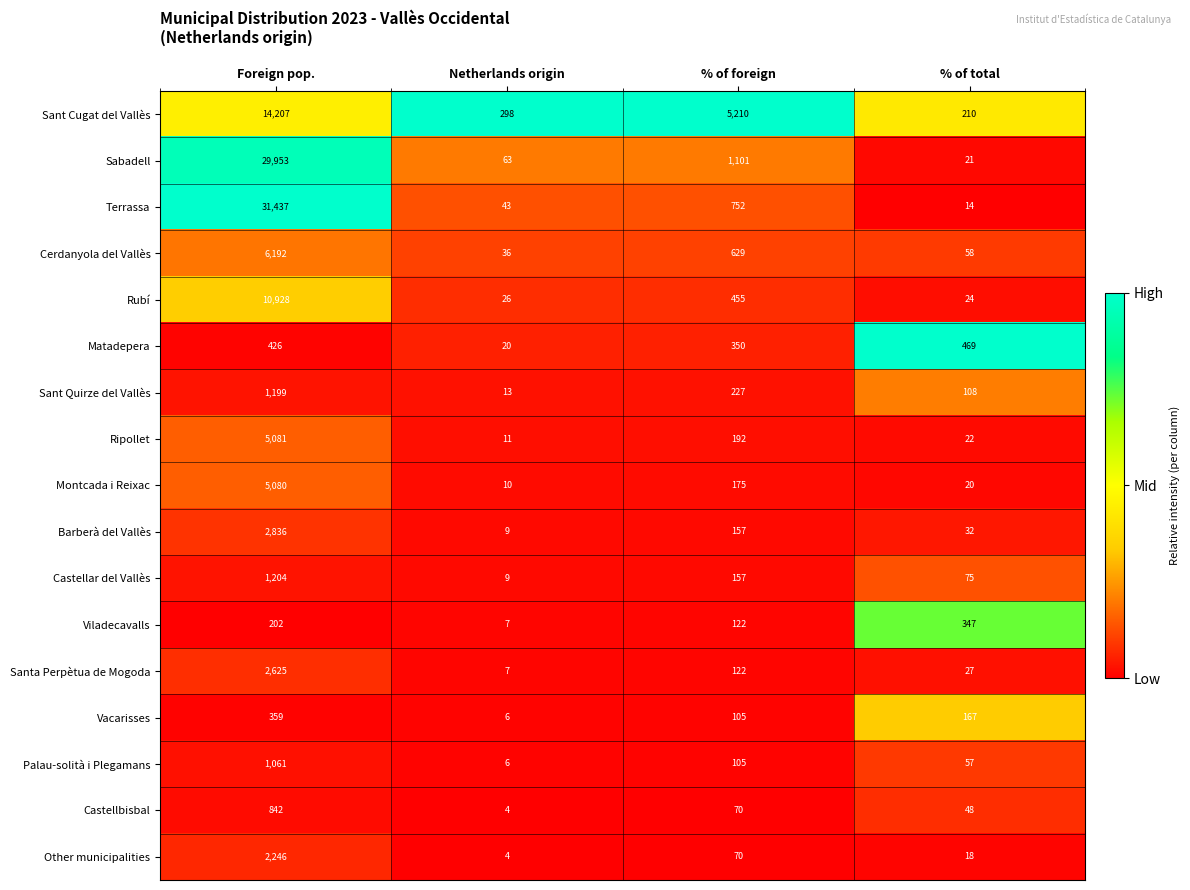

Where is Santa Perpètua de Mogoda nearest to the value 1316?

% of foreign